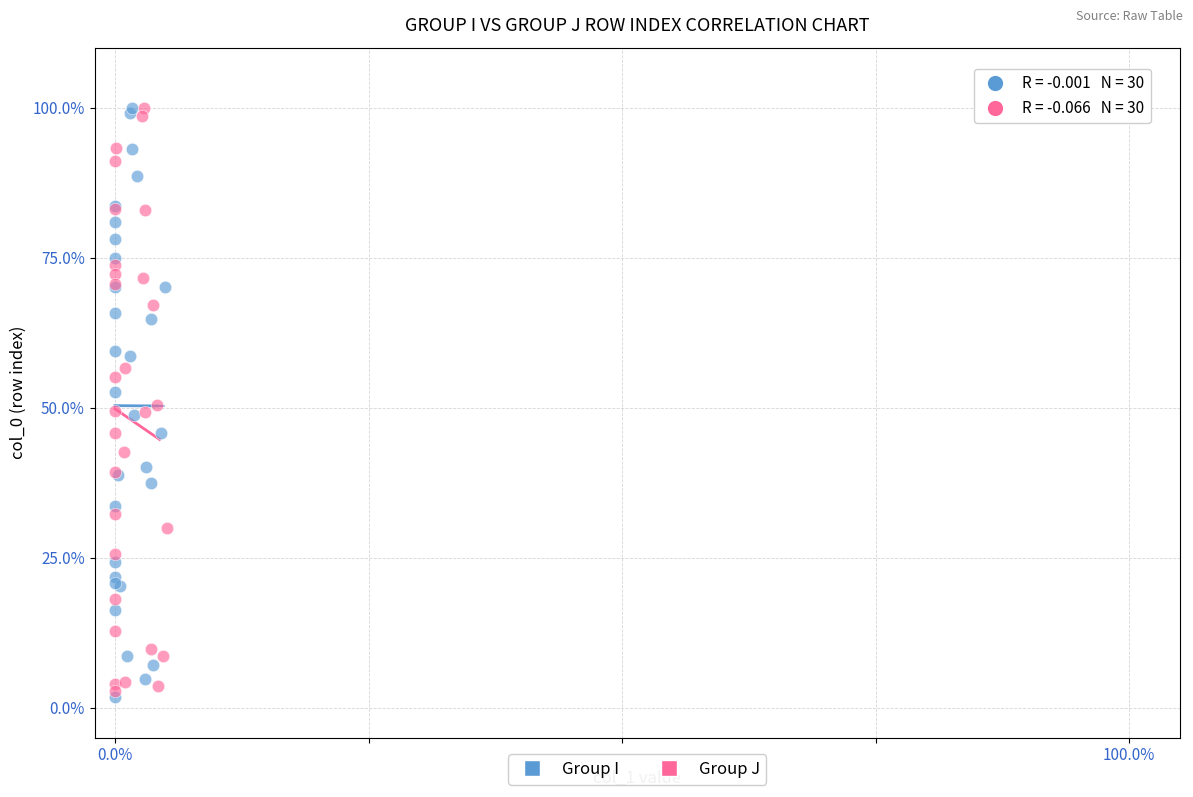

What are all the series names shown in the legend?

Group I, Group J